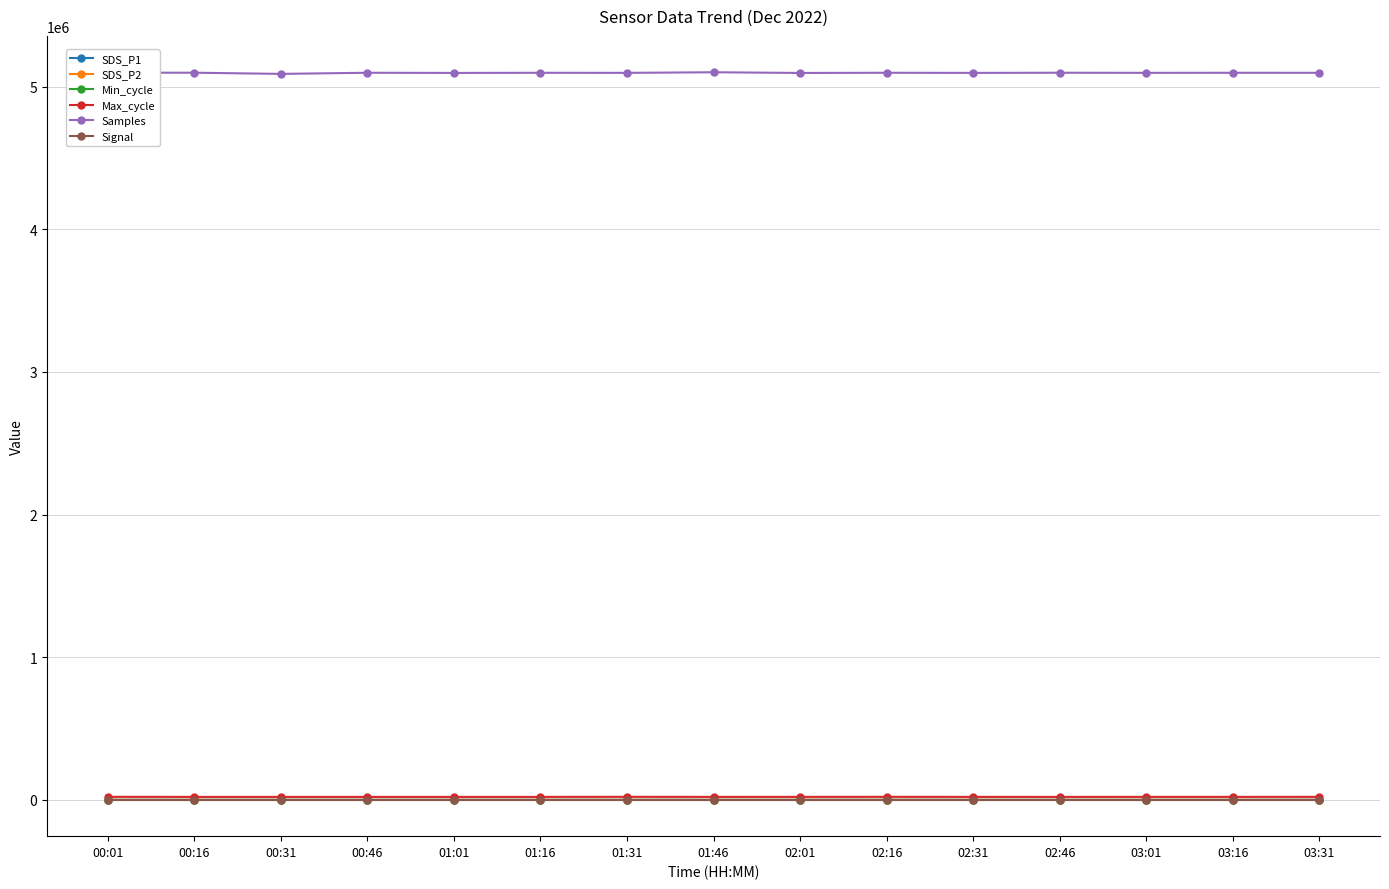

True or false: SDS_P2 has a value of 7.5 at 02:31.

True